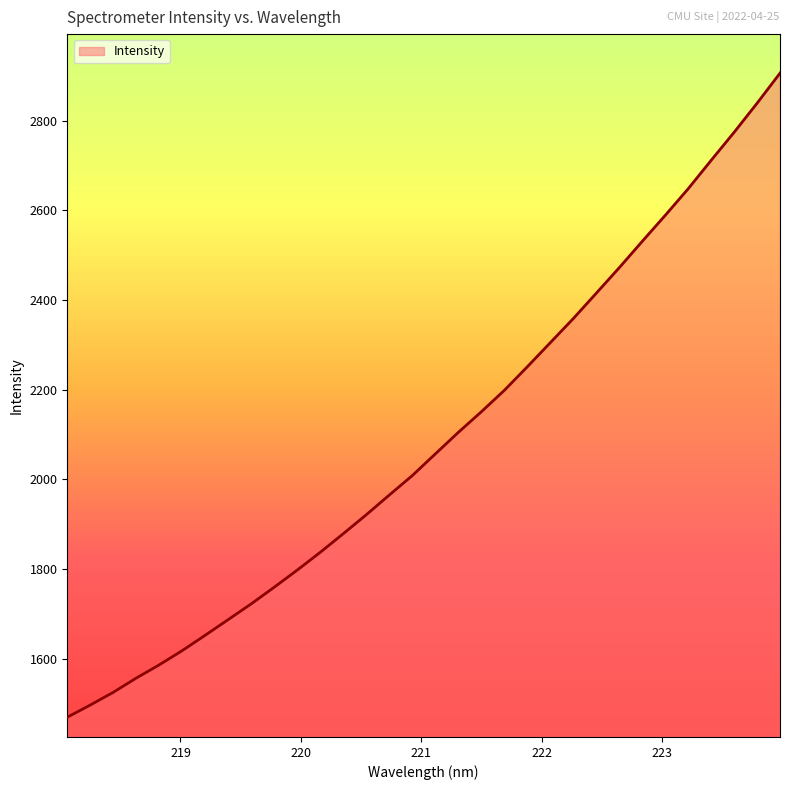

What is the label of the 27th point from the right?

223